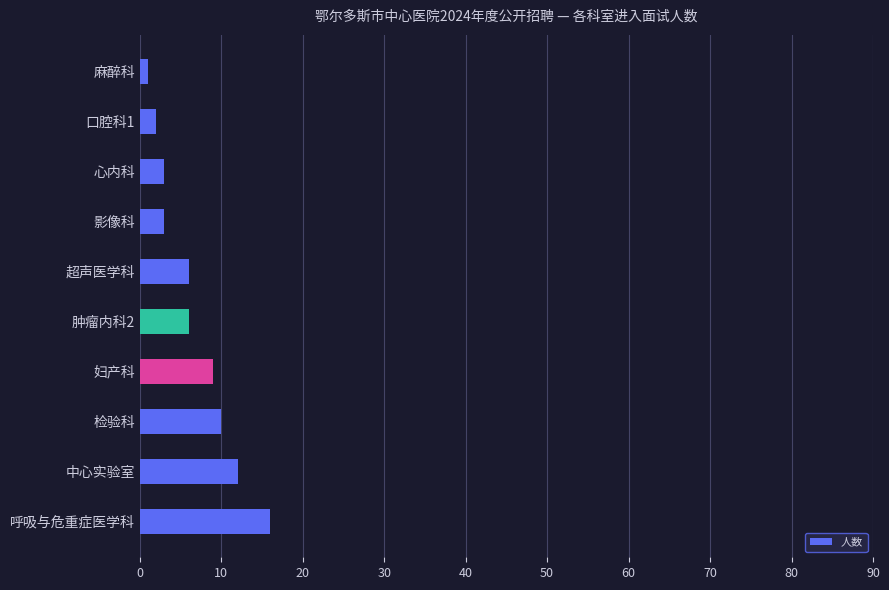

Which has a higher value, 肿瘤内科2 or 妇产科?

妇产科